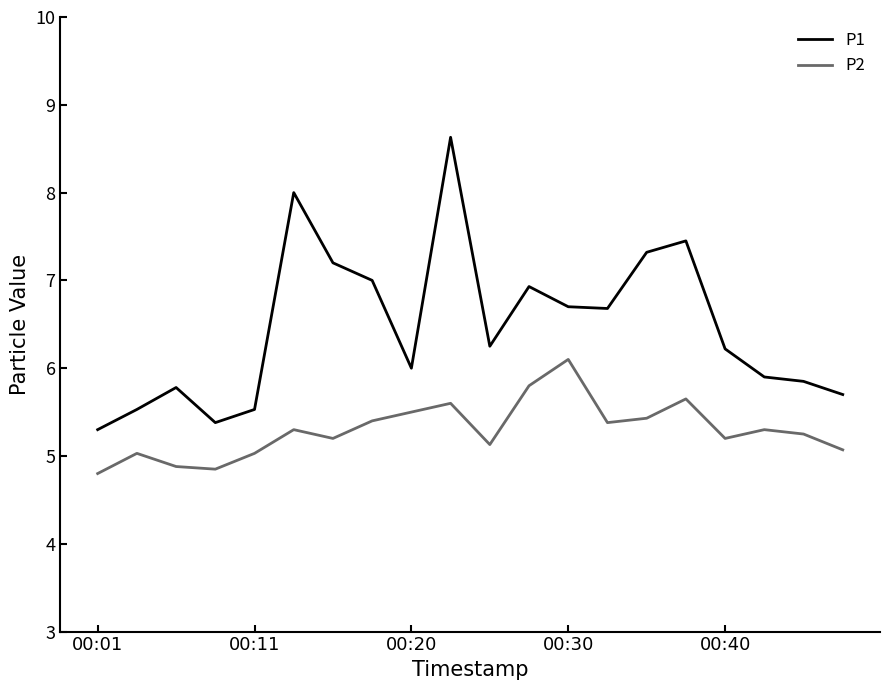

What is the smallest value displayed?

4.8